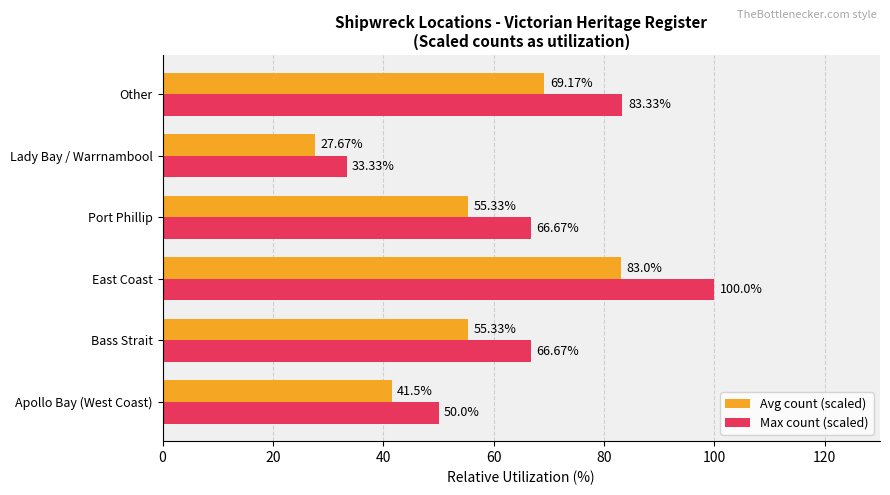

How many series are shown in this chart?

2